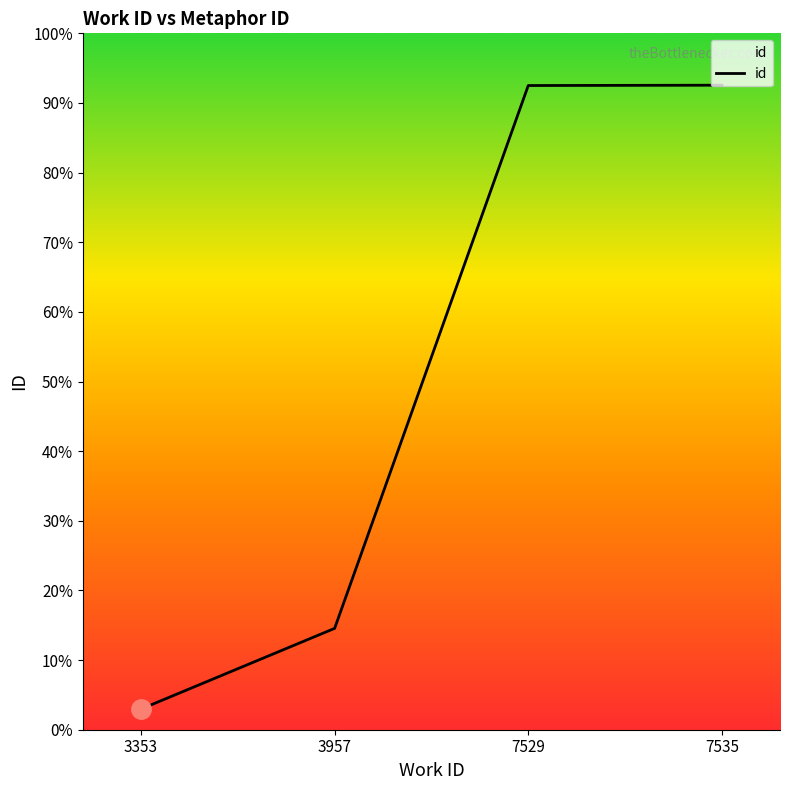

Does the chart have visible grid lines?

No